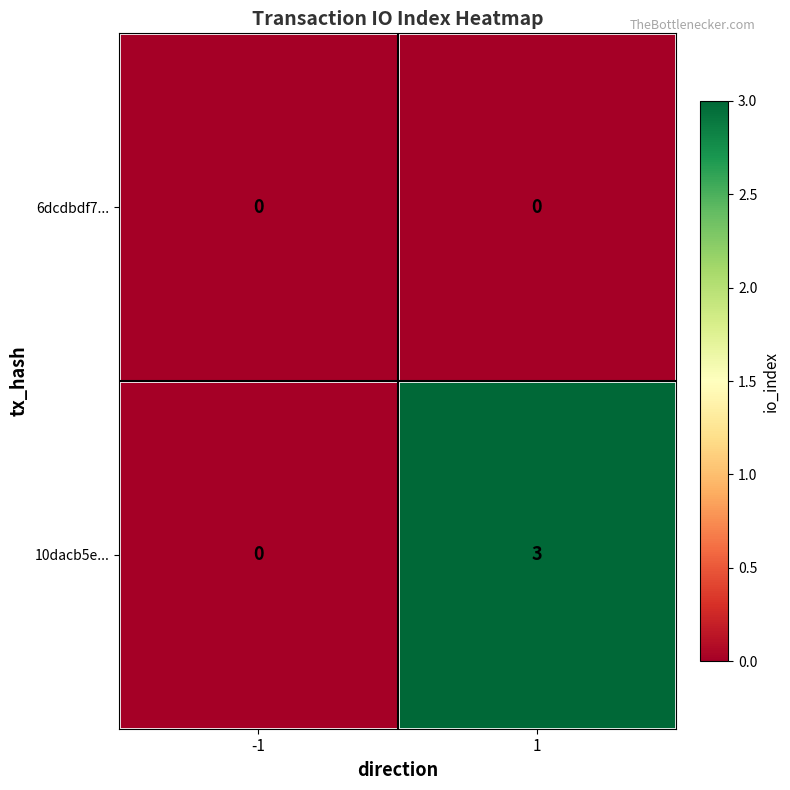

Which series has the widest spread of values?

10dacb5e...